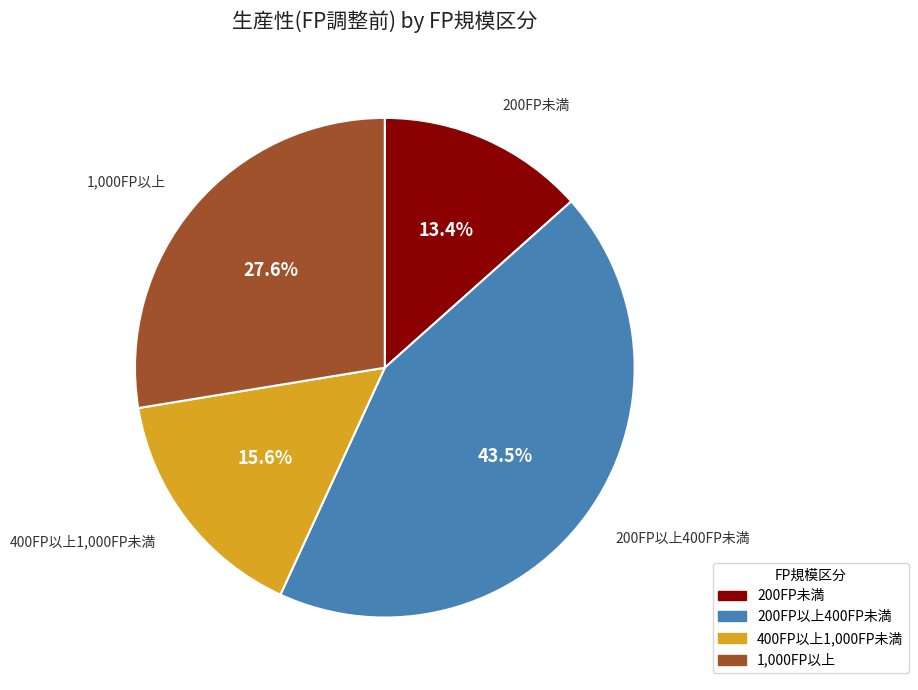

What is the largest slice in the pie chart?

200FP以上400FP未満